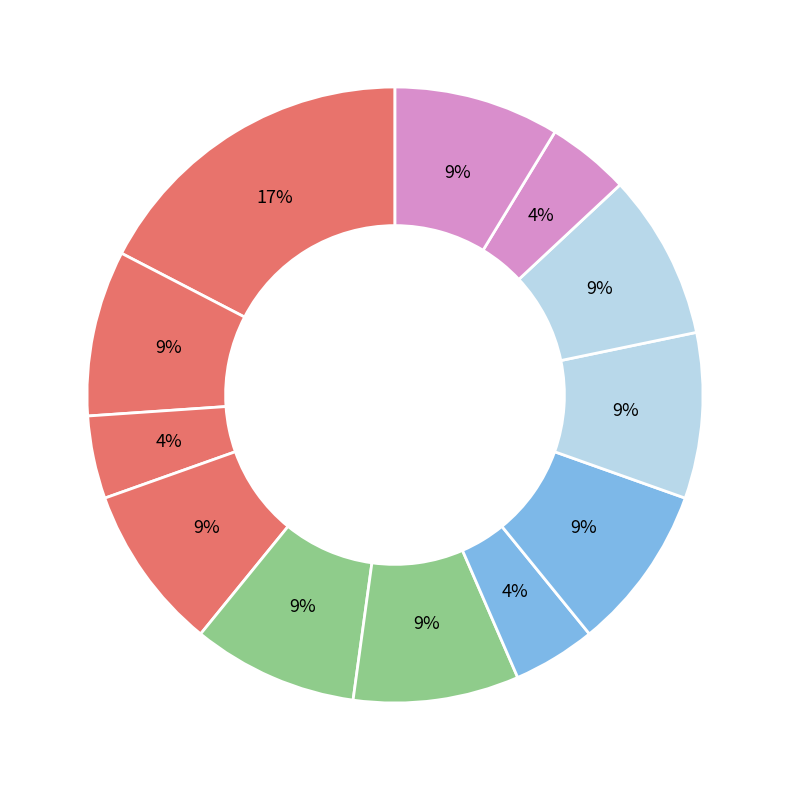

To the nearest percent, what is the average slice percentage?

8%